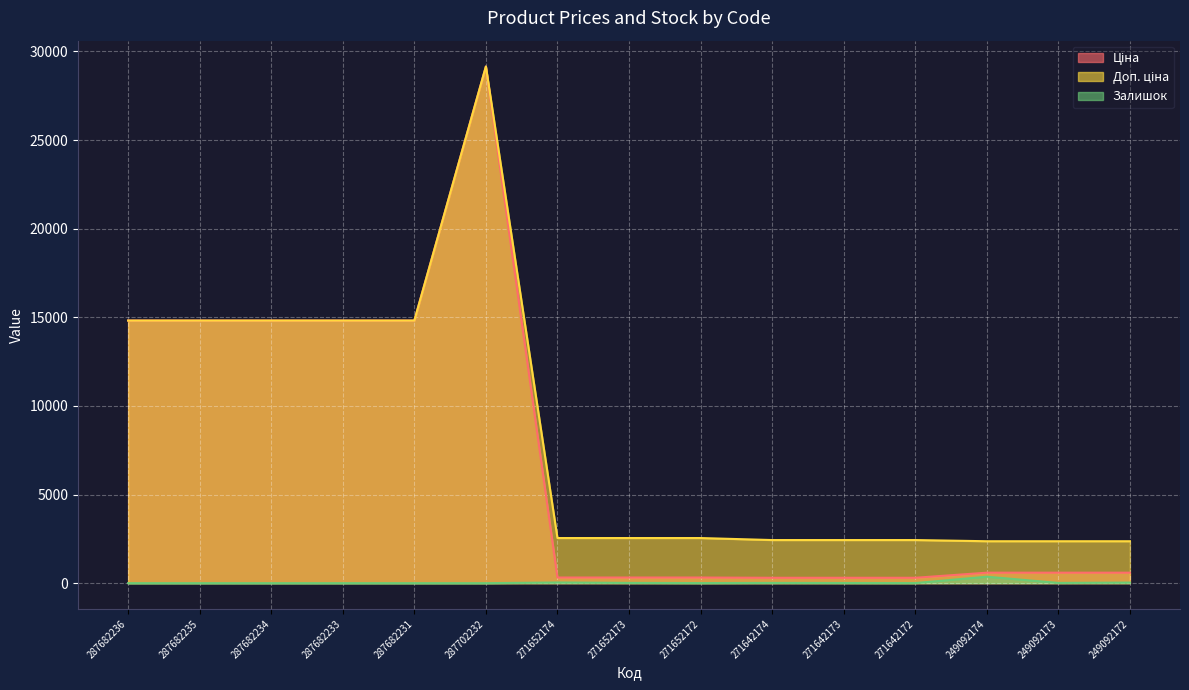

Where is the first local minimum for Залишок?

271652172